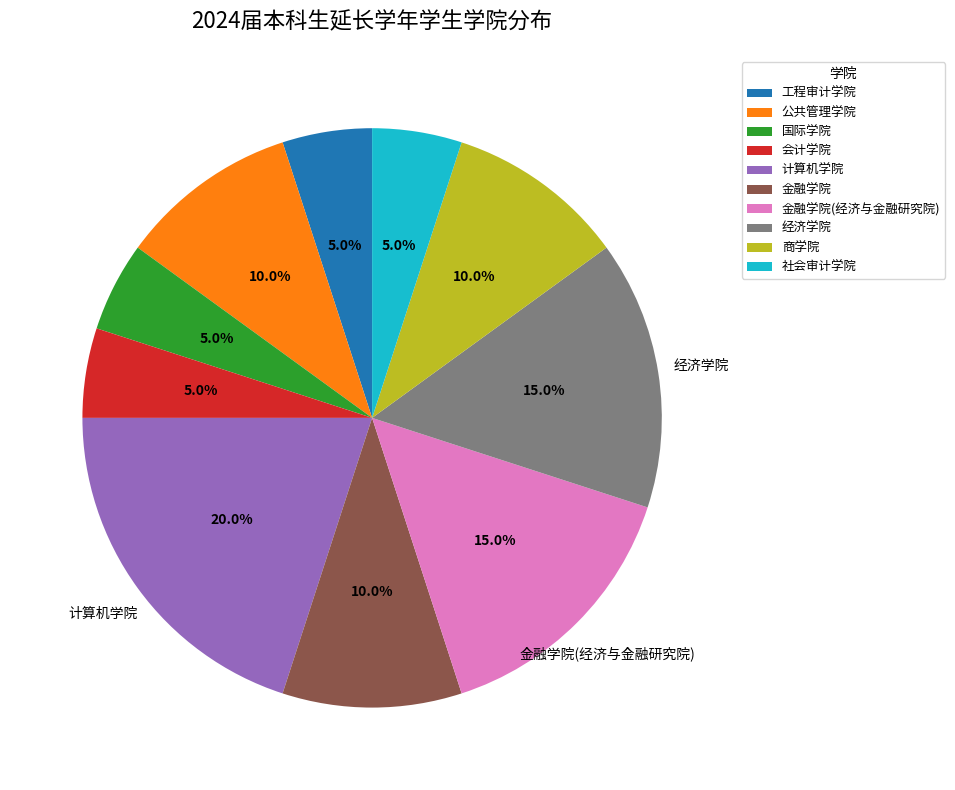

Is 社会审计学院 the majority of the pie?

No